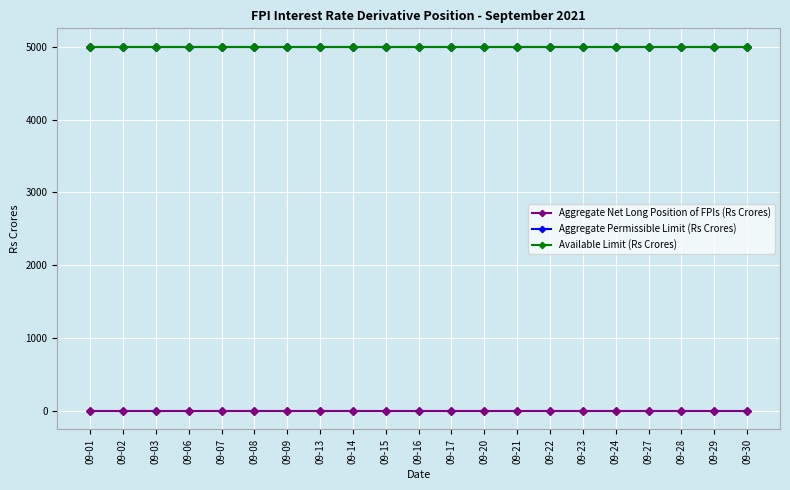

Which label corresponds to the largest value in the chart?

09-01